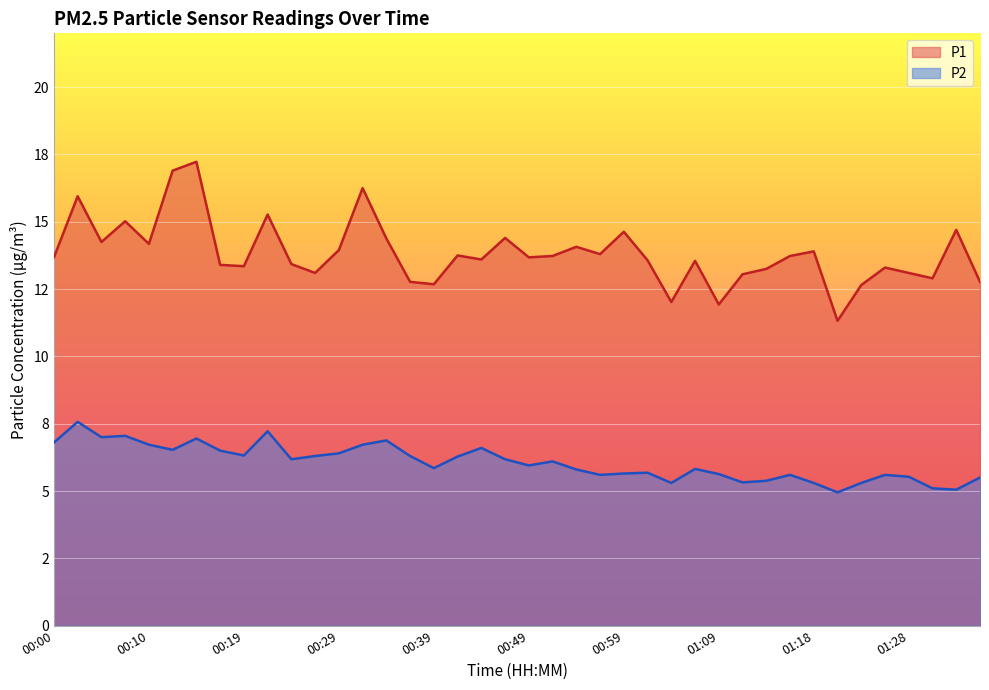

What is the difference between the P2 values at 00:37 and 01:33?

1.2